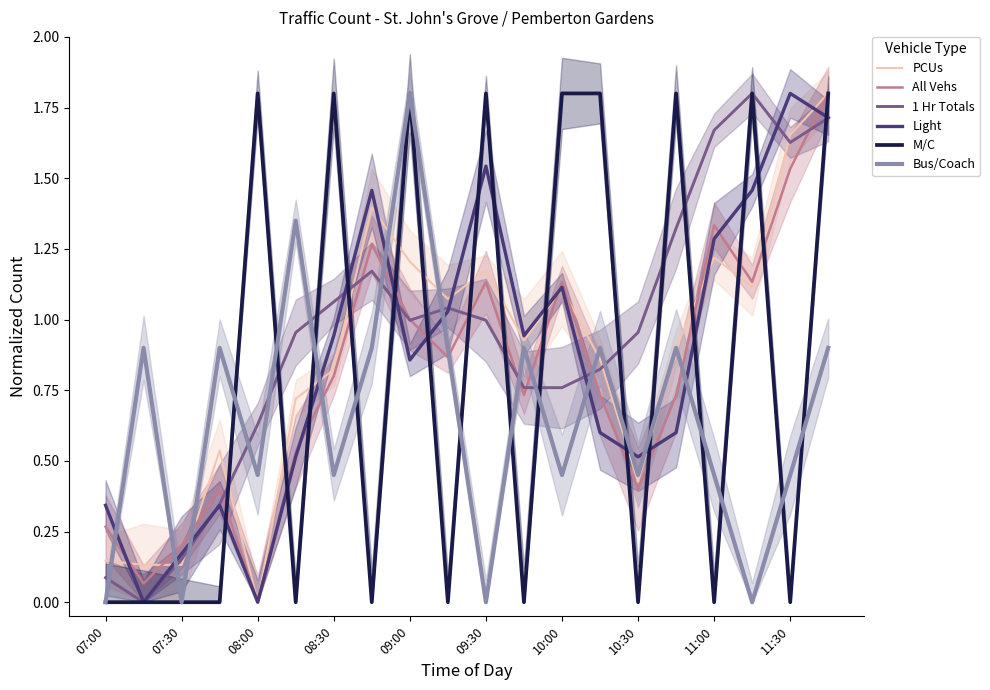

How many times do Light and 1 Hr Totals cross each other?

6